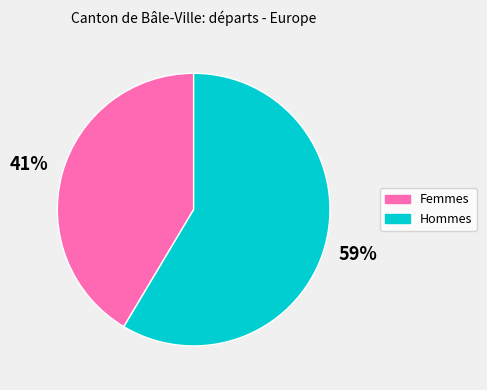

Is Femmes the majority of the pie?

No